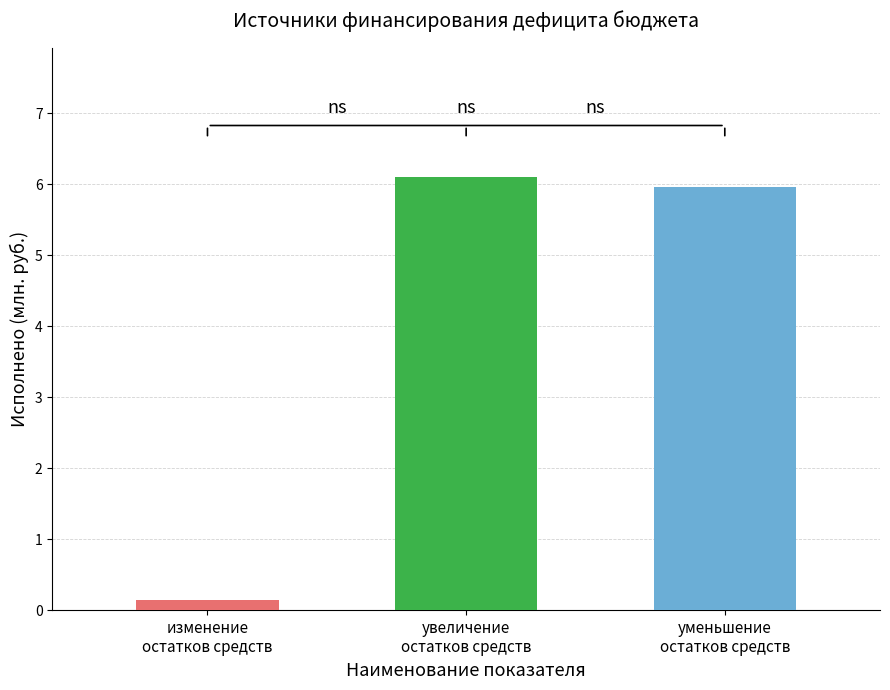

How many data points are less than 5?

1